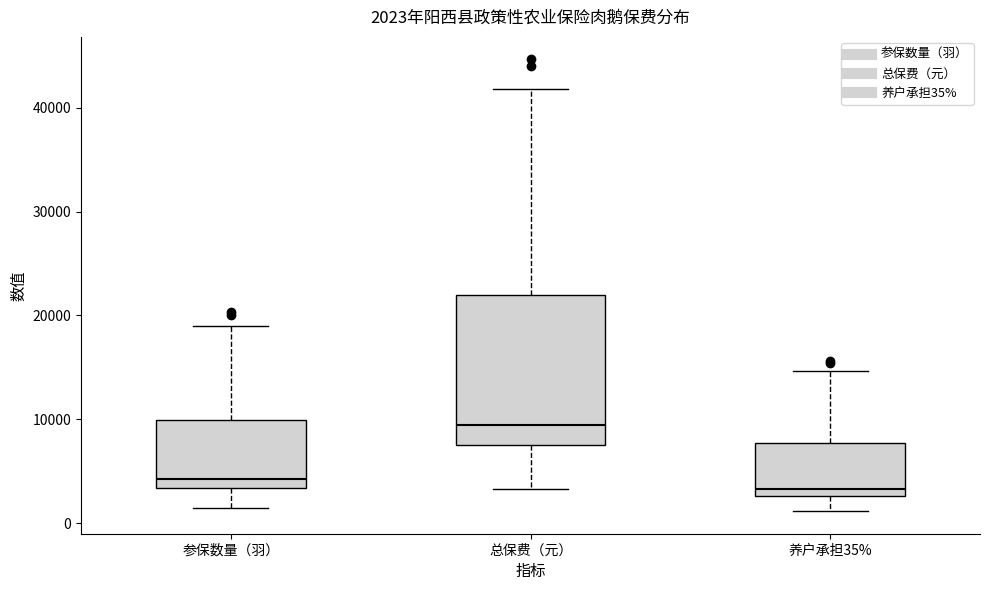

Comparing the boxes themselves (not the whiskers), which one is the tallest?

总保费（元）